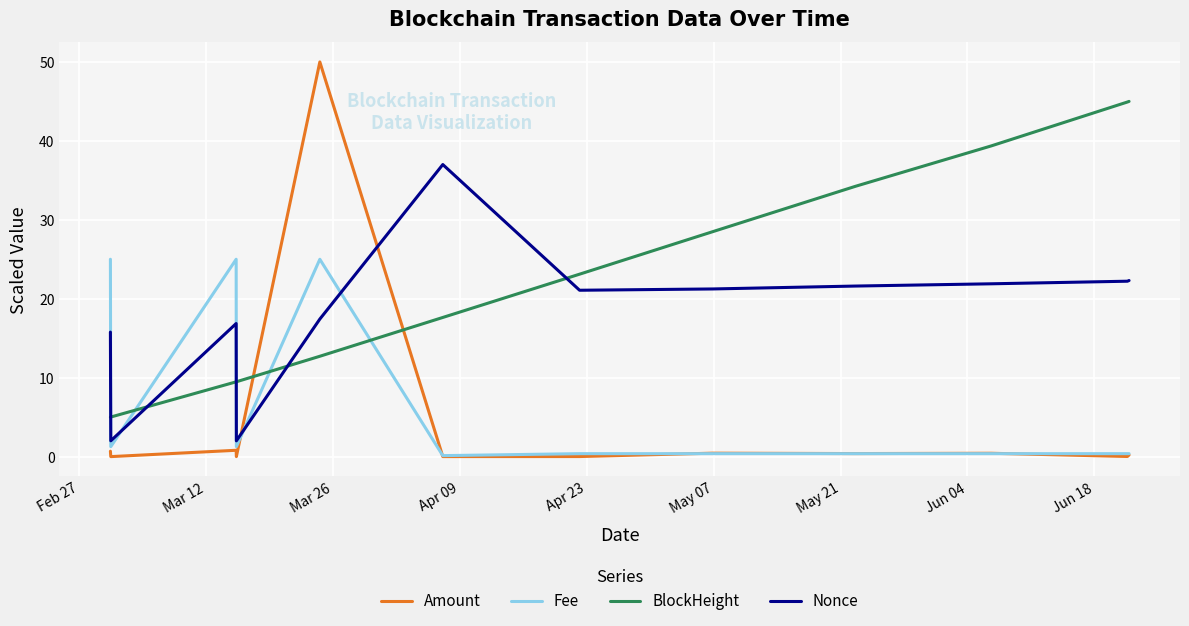

Which series has the largest total across all categories?

BlockHeight